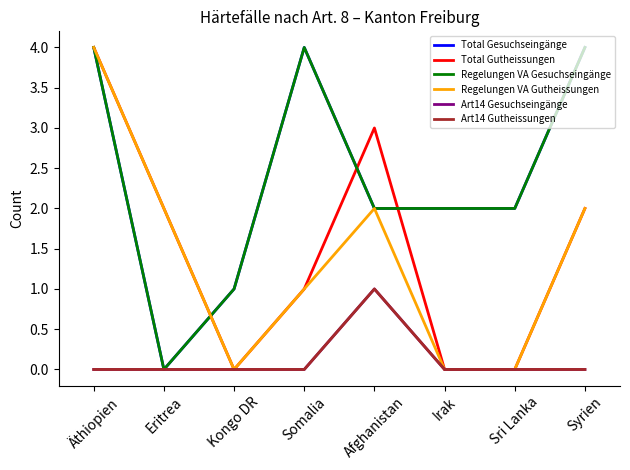

Reading left to right, what are all the values shown in this chart?

Total Gesuchseingänge: 4	0	1	4	2	2	2	4
Total Gutheissungen: 4	2	0	1	3	0	0	2
Regelungen VA Gesuchseingänge: 4	0	1	4	2	2	2	4
Regelungen VA Gutheissungen: 4	2	0	1	2	0	0	2
Art14 Gesuchseingänge: 0	0	0	0	1	0	0	0
Art14 Gutheissungen: 0	0	0	0	1	0	0	0